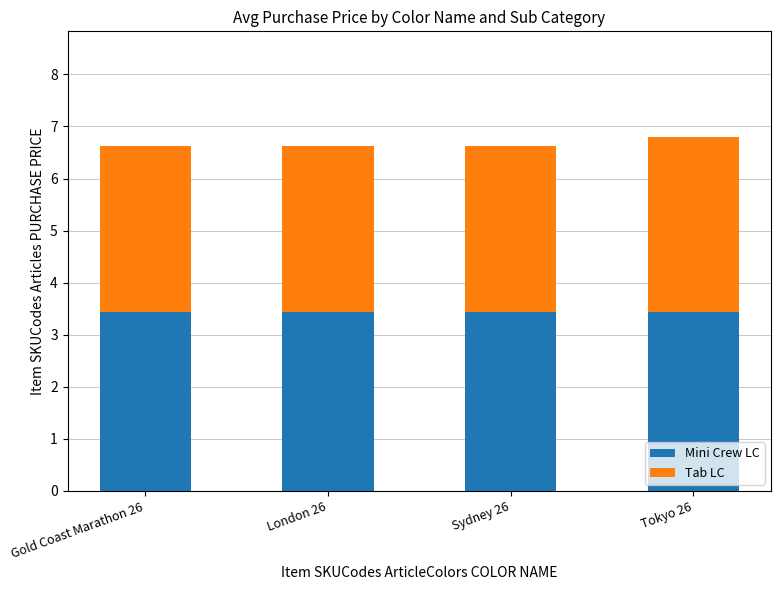

What is the maximum value for Mini Crew LC?

3.4